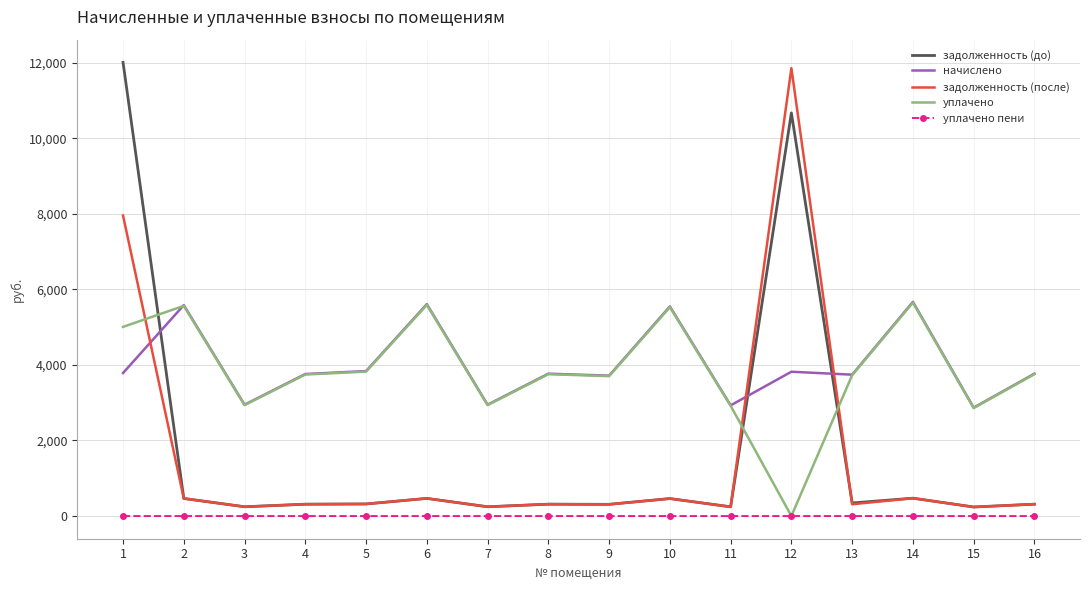

What is the spread (max minus min) of values at 5?

3836.2